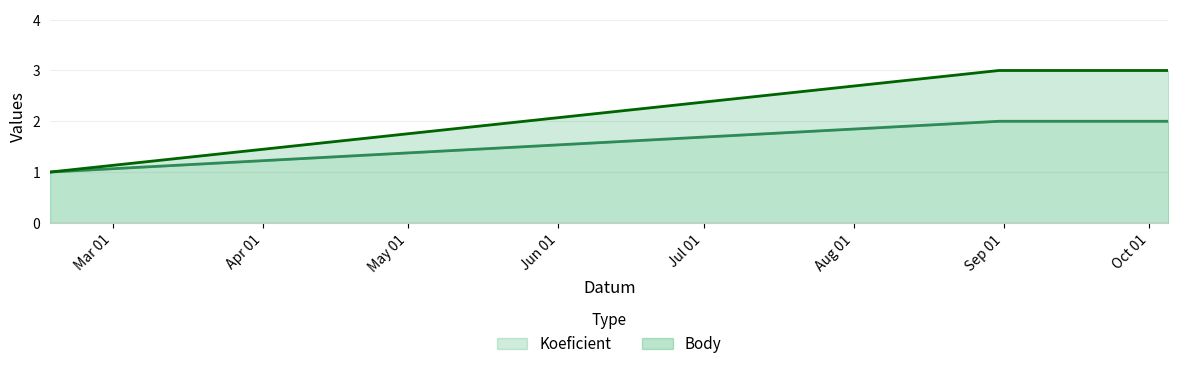

How many values in the Body series are below 2?

1